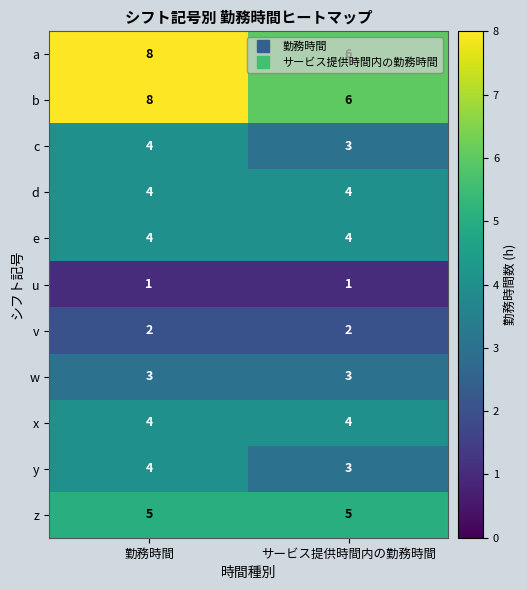

Which label corresponds to the largest value in the chart?

勤務時間